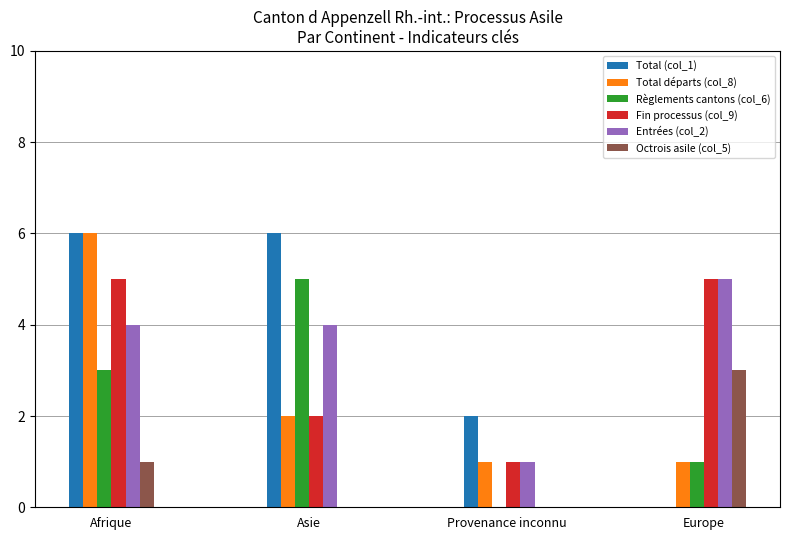

How many categories are shown in the chart?

4